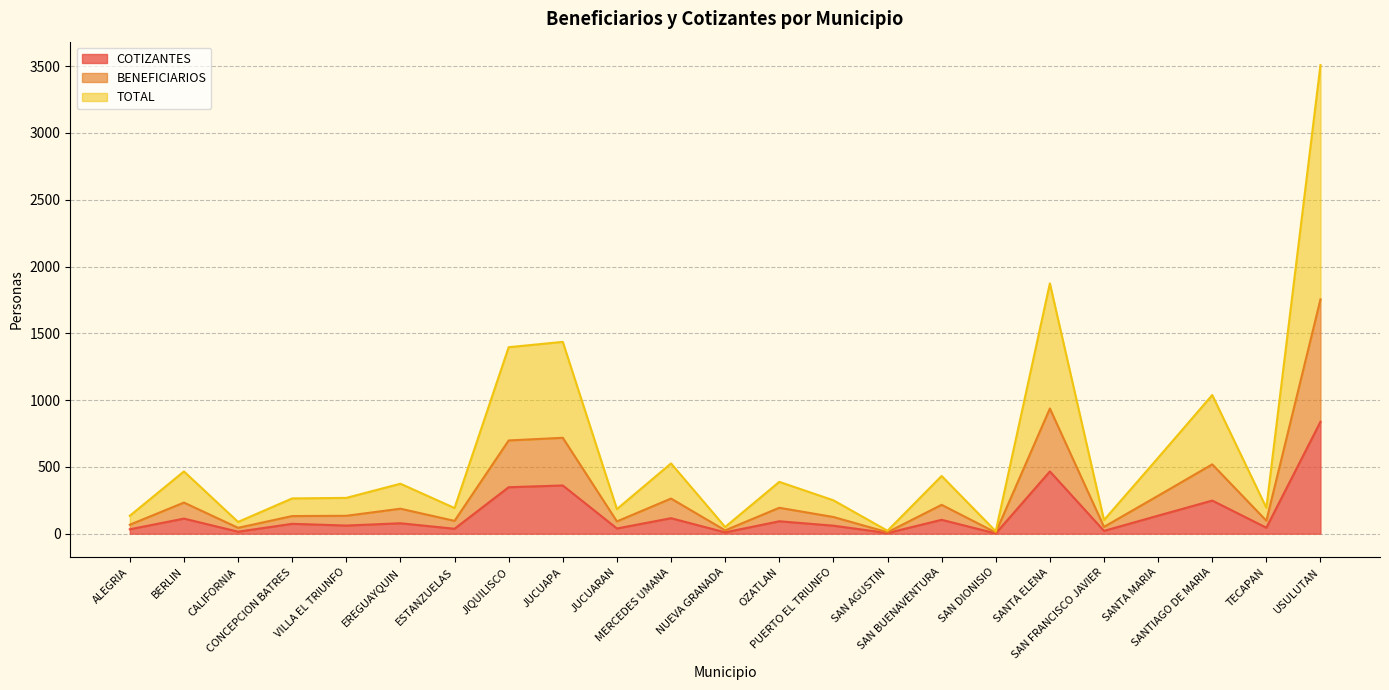

What are all the series names shown in the legend?

COTIZANTES, BENEFICIARIOS, TOTAL